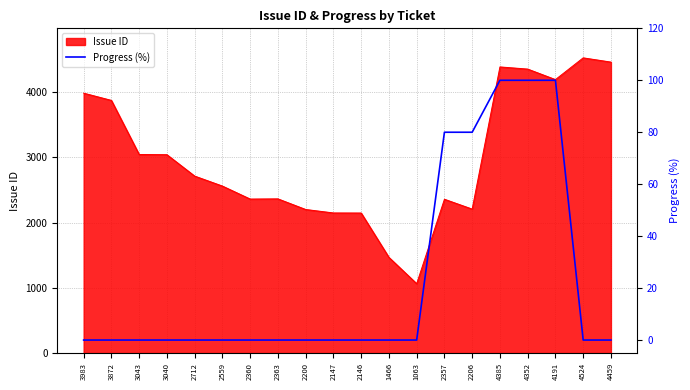

The Issue ID series shows 6498 at 3872. True or false?

False